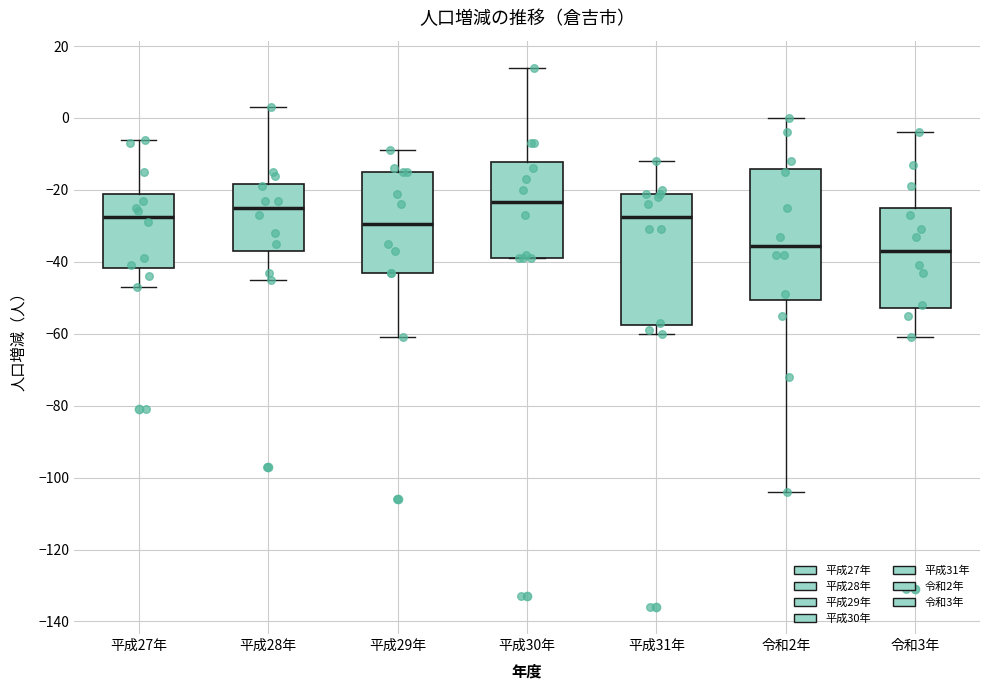

Where is the upper edge of the box for 令和3年 on the y-axis? The values are not printed on the chart, so give them approximately, as read against the axis.

-24